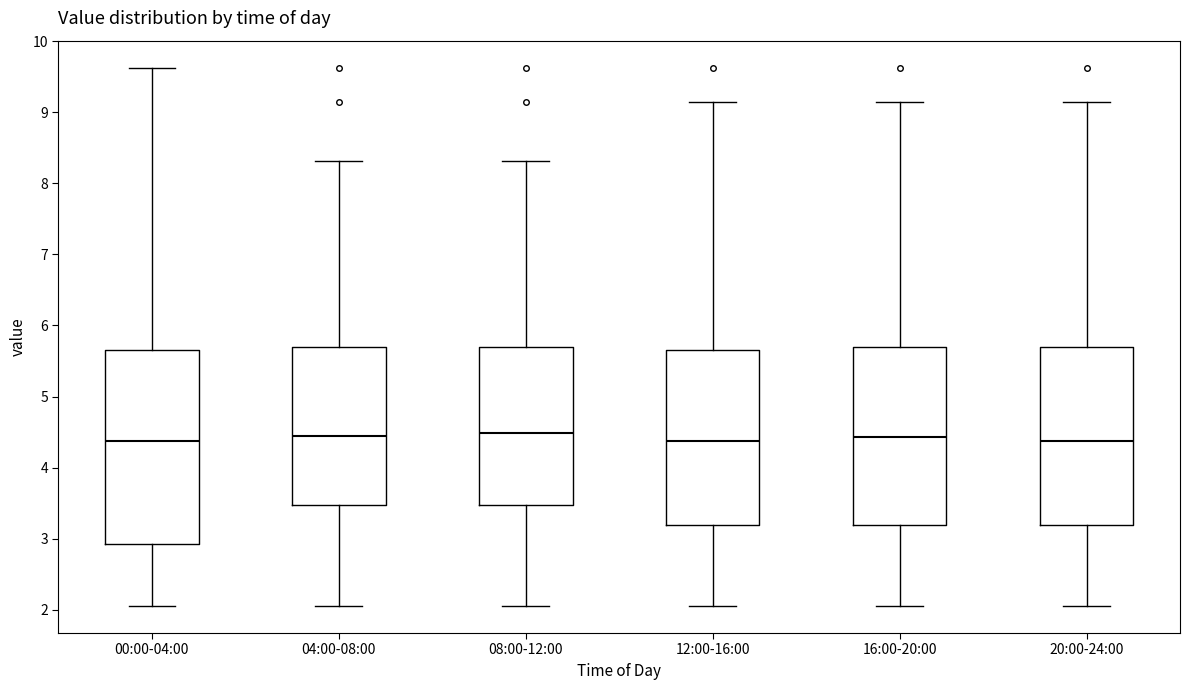

Reading left to right, read every box against the y-axis: the position of its median line, the range the box covers, and the ends of its whiskers. The values are not printed on the chart, so give them approximately, as read against the axis.

00:00-04:00: median 4.4, box 2.9 to 5.7, whiskers 2.1 to 9.6
04:00-08:00: median 4.5, box 3.5 to 5.7, whiskers 2.1 to 8.3
08:00-12:00: median 4.5, box 3.5 to 5.7, whiskers 2.1 to 8.3
12:00-16:00: median 4.4, box 3.2 to 5.7, whiskers 2.1 to 9.2
16:00-20:00: median 4.4, box 3.2 to 5.7, whiskers 2.1 to 9.2
20:00-24:00: median 4.4, box 3.2 to 5.7, whiskers 2.1 to 9.2